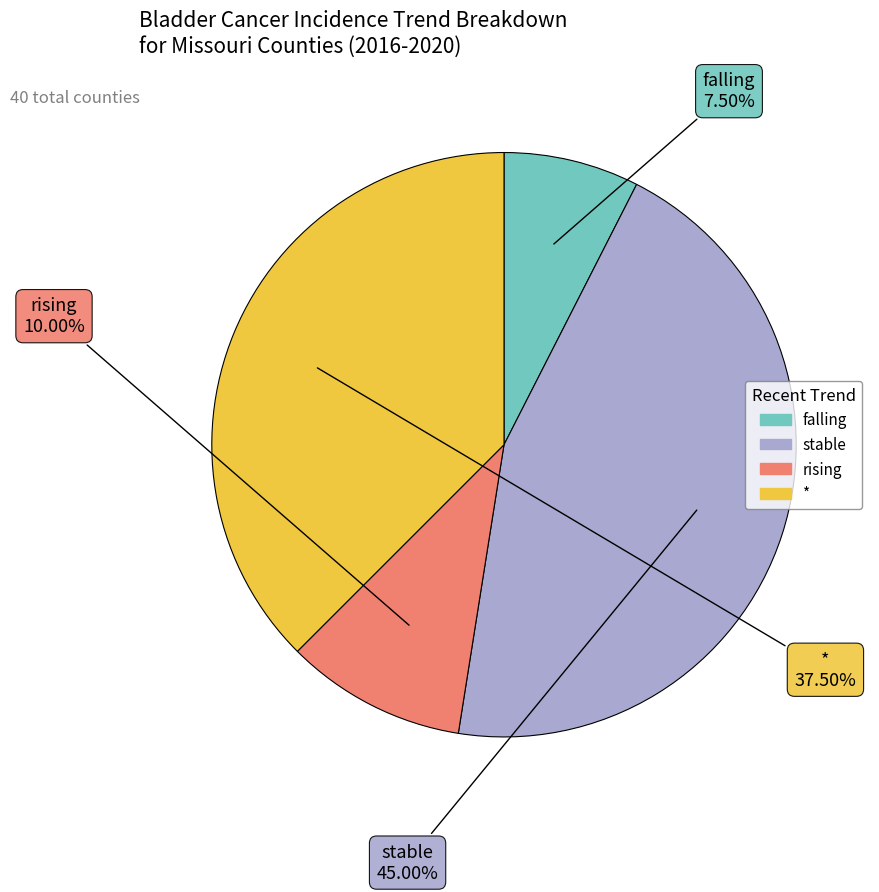

Rank the categories by value from highest to lowest.

stable, *, rising, falling